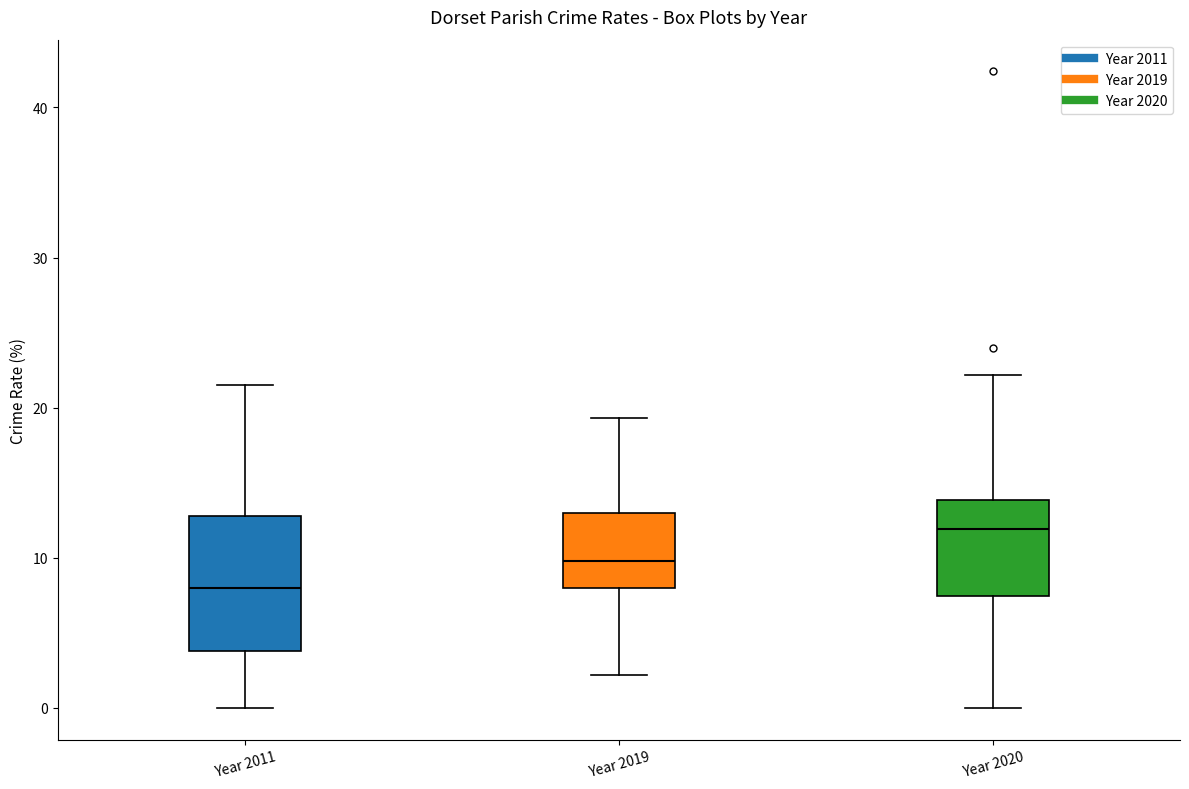

Where is the upper edge of the box for Year 2019 on the y-axis? The values are not printed on the chart, so give them approximately, as read against the axis.

13